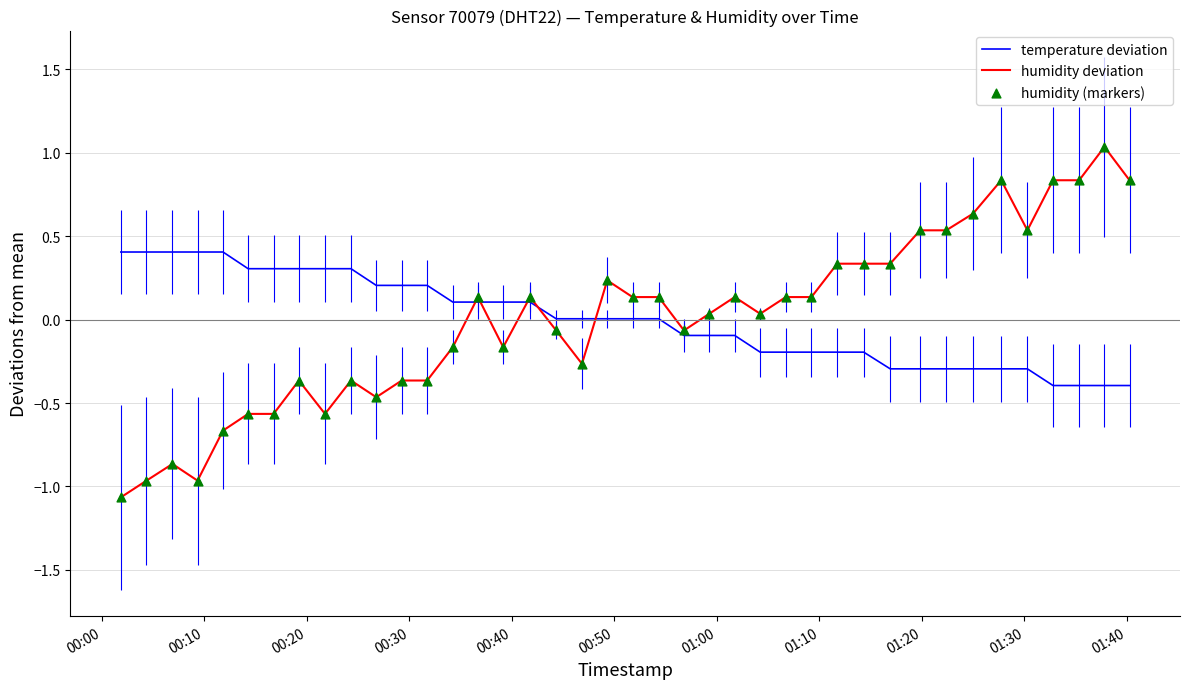

Which series has the largest range (max minus min)?

humidity deviation